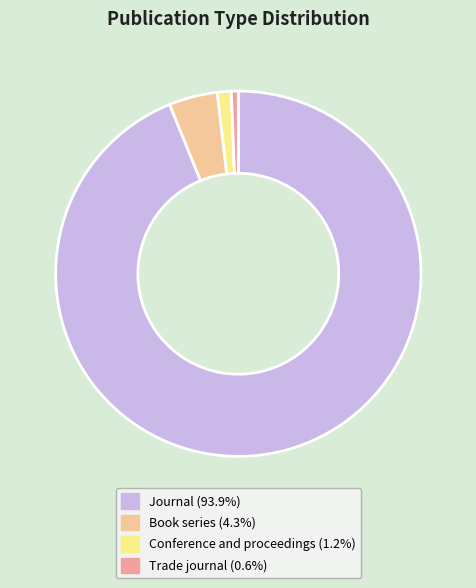

Is there any slice that represents more than half of the pie?

Yes